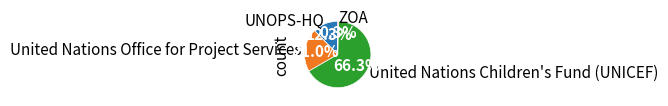

Which slice represents more than half of the pie?

United Nations Children's Fund (UNICEF)